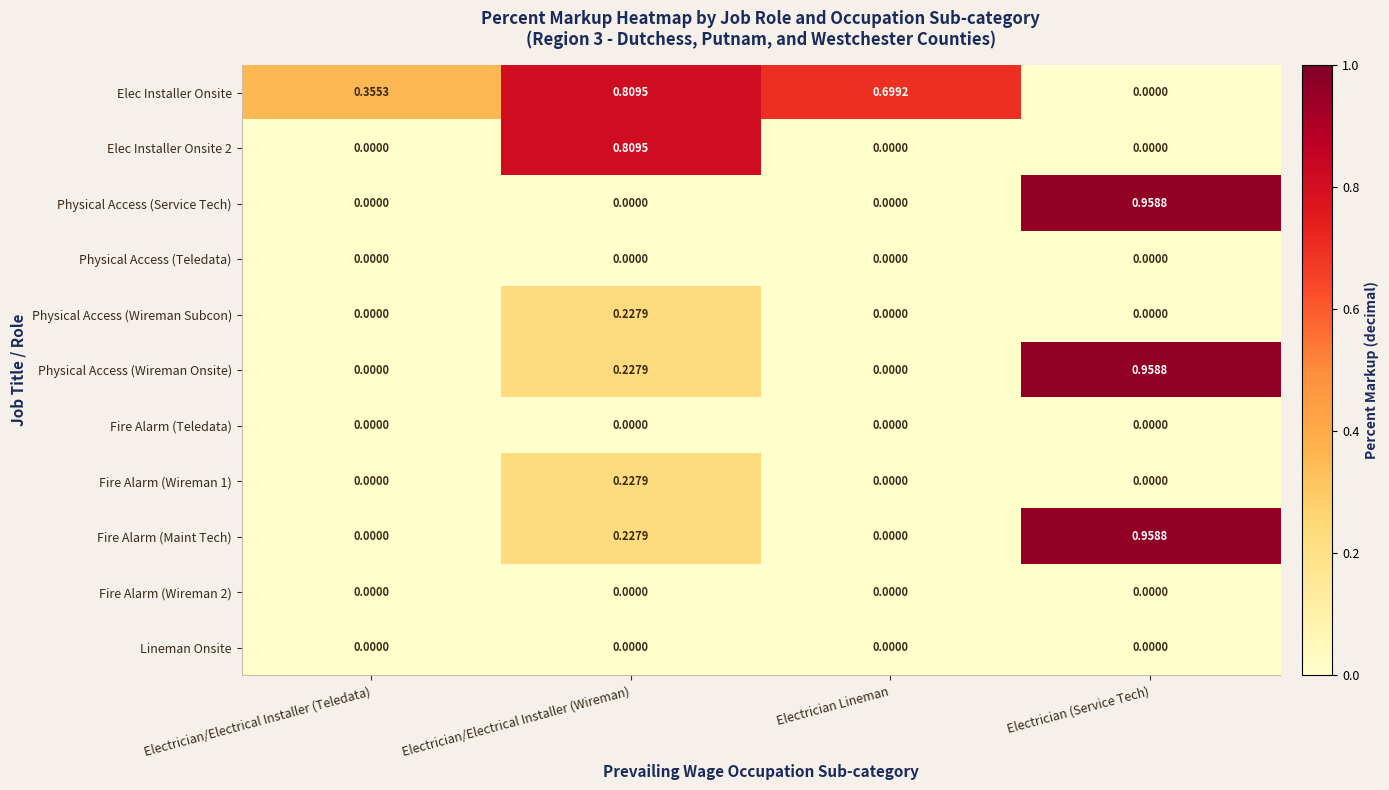

Which series changed the most between Electrician/Electrical Installer (Teledata) and Electrician Lineman?

Elec Installer Onsite